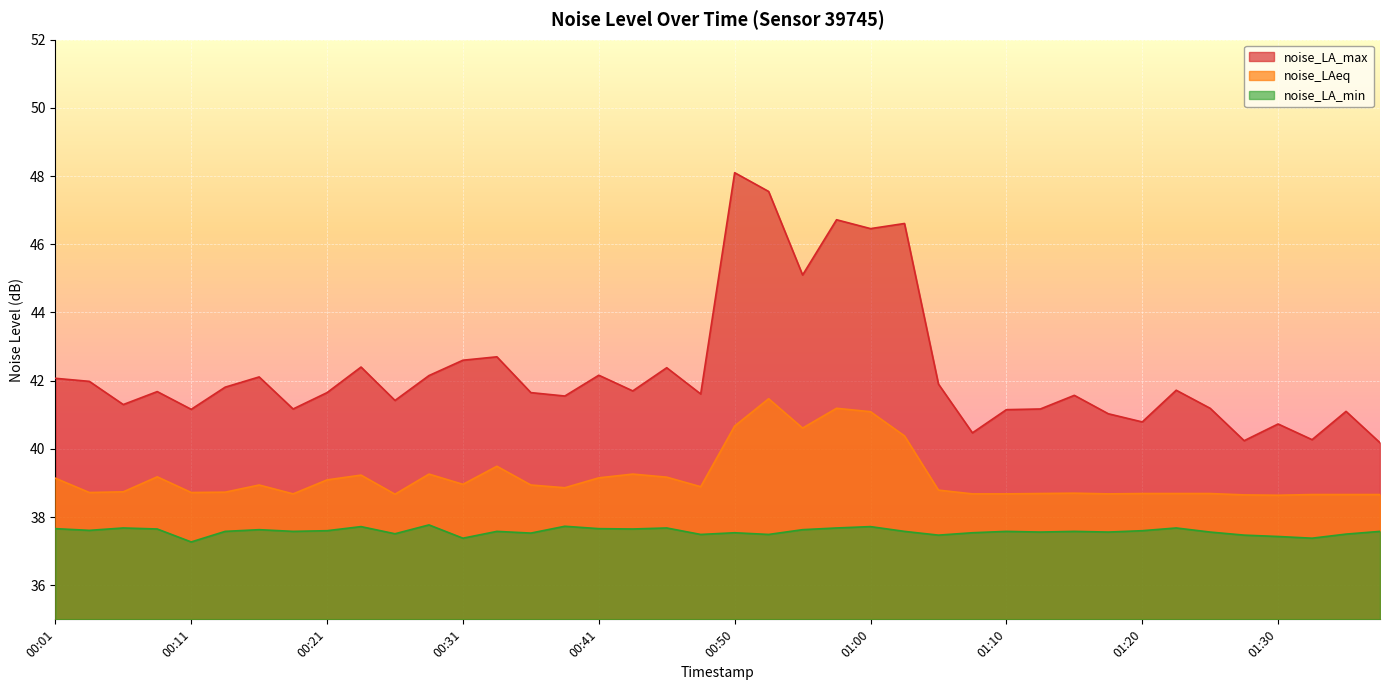

How many interior local peaks does the noise_LA_min series have?

12